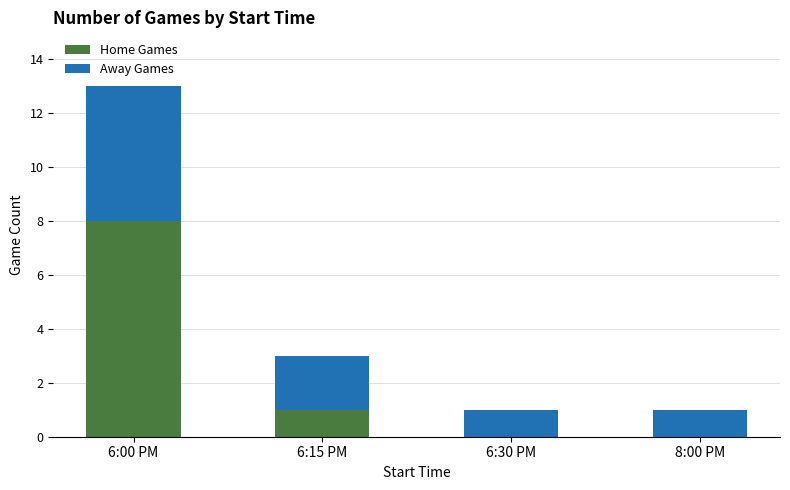

How many categories are shown in the chart?

4